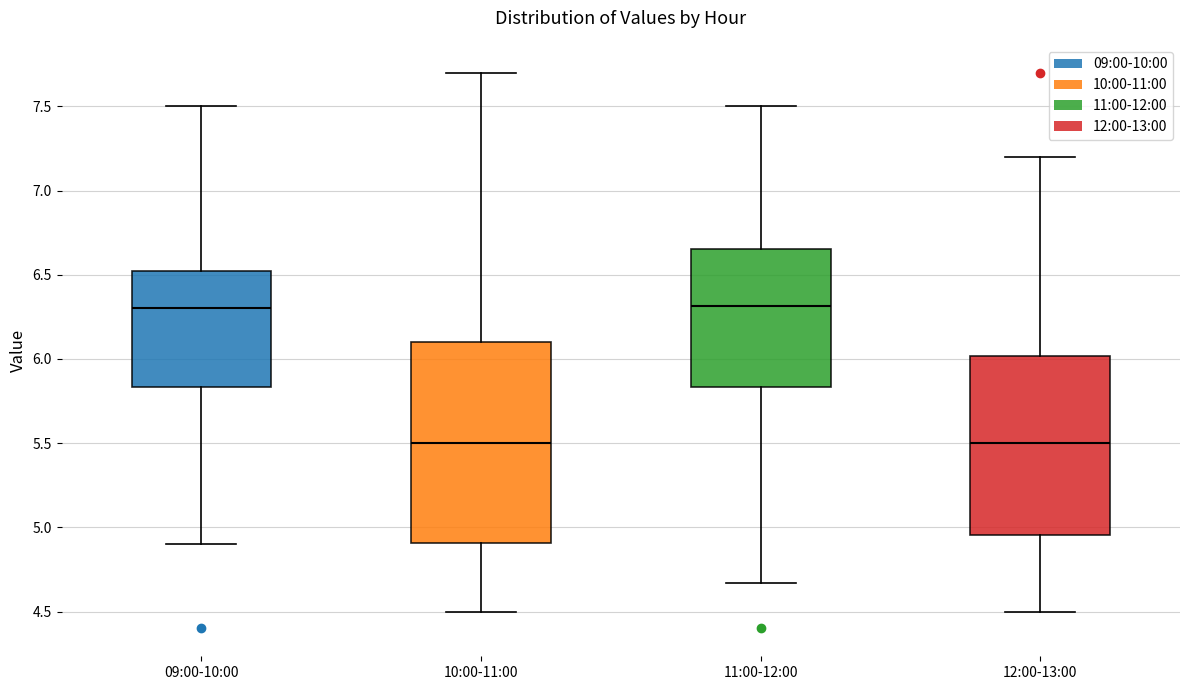

Where is the upper edge of the box for 10:00-11:00 on the y-axis? The values are not printed on the chart, so give them approximately, as read against the axis.

6.10